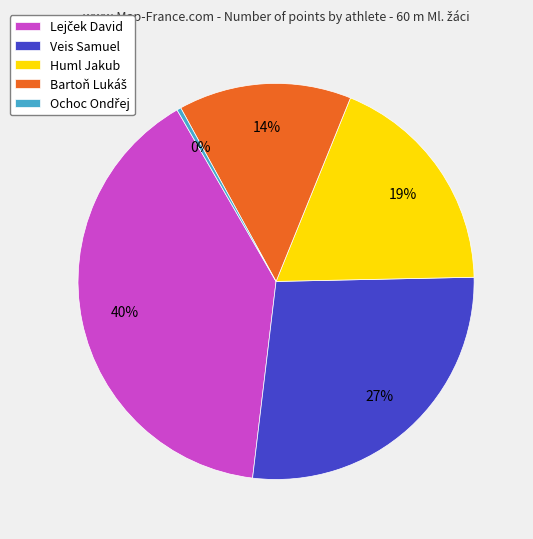

Is Huml Jakub the majority of the pie?

No